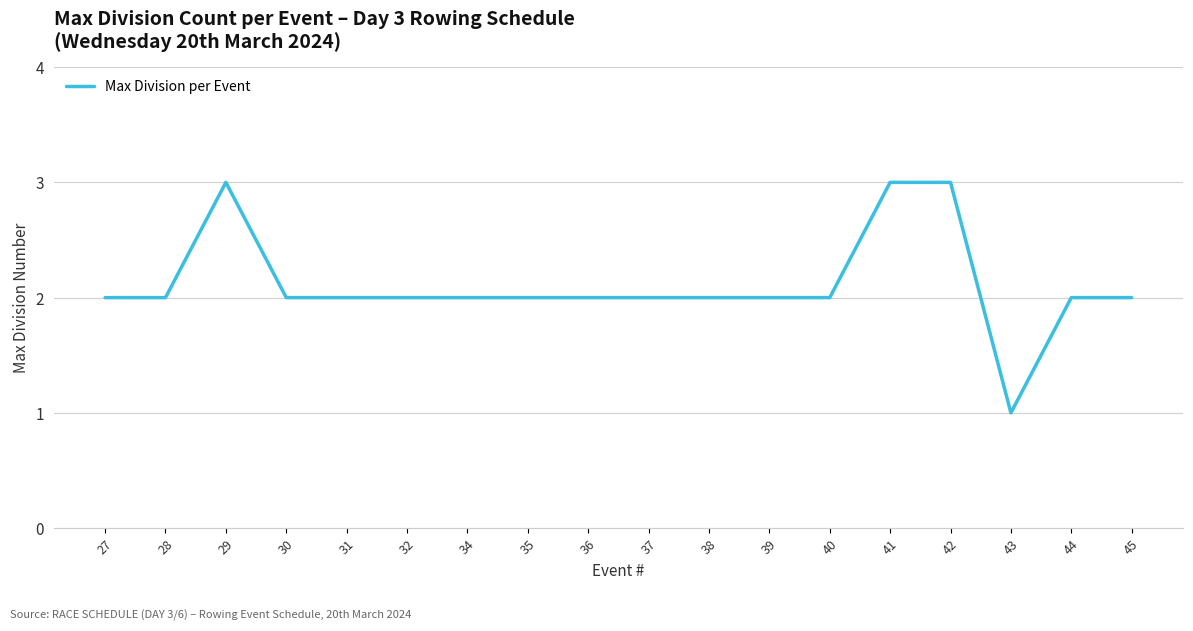

True or false: the data shows 1 at 30.

False